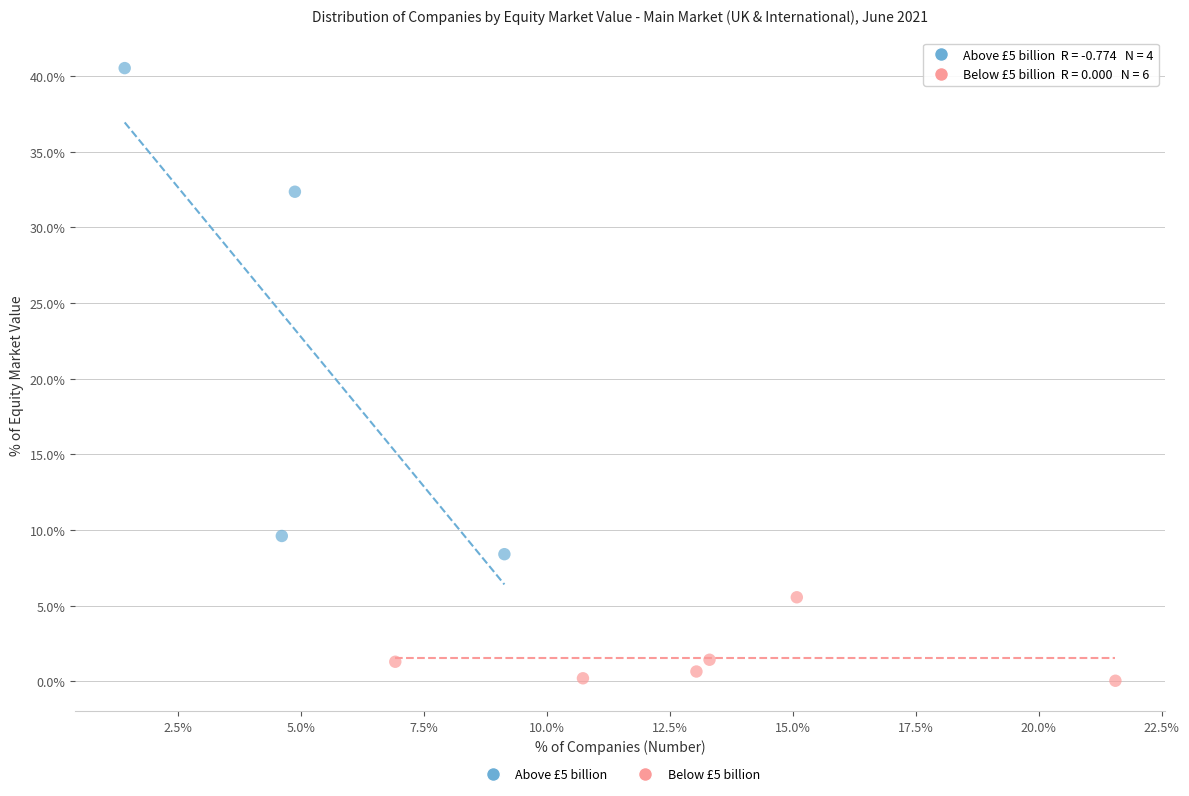

Which series reaches the minimum Y coordinate?

Below £5 billion